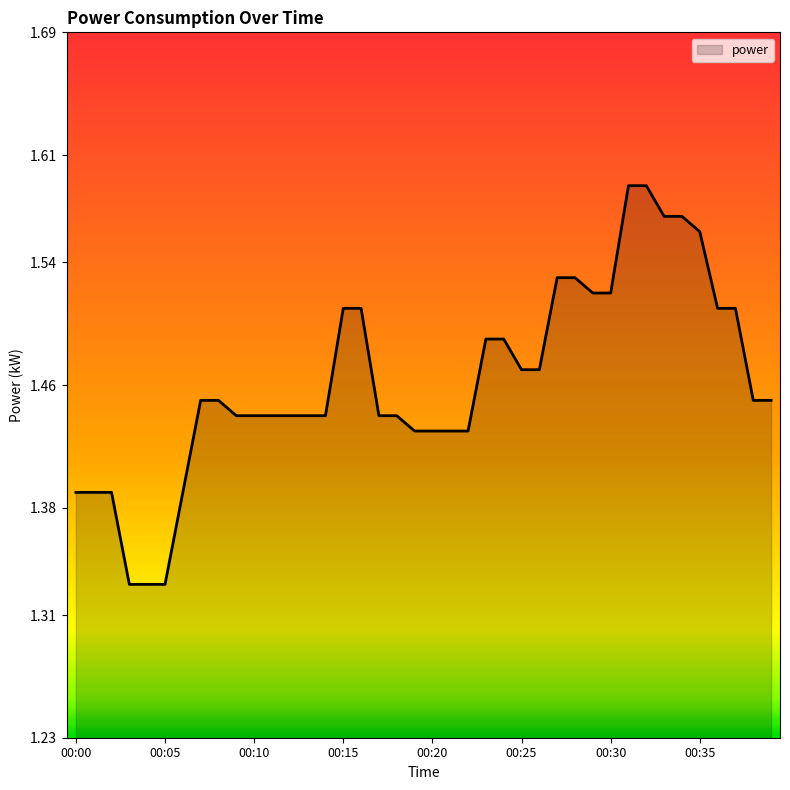

What is the difference between the maximum and minimum values?

0.3